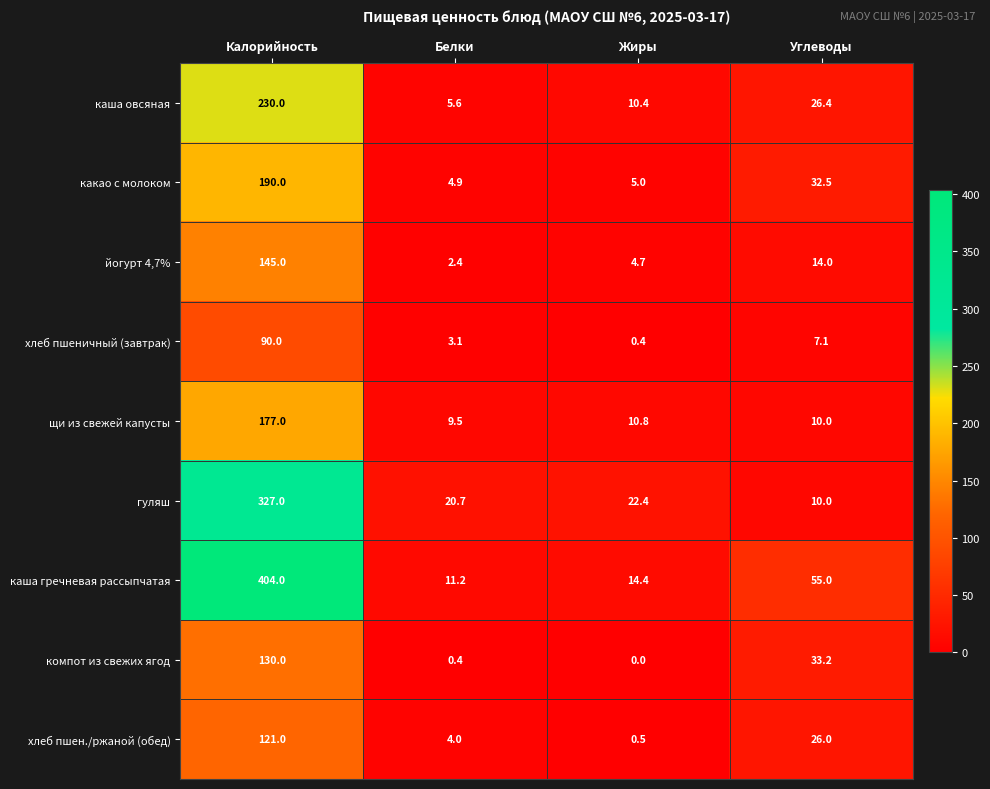

Which category has the lowest value in the щи из свежей капусты series?

Белки